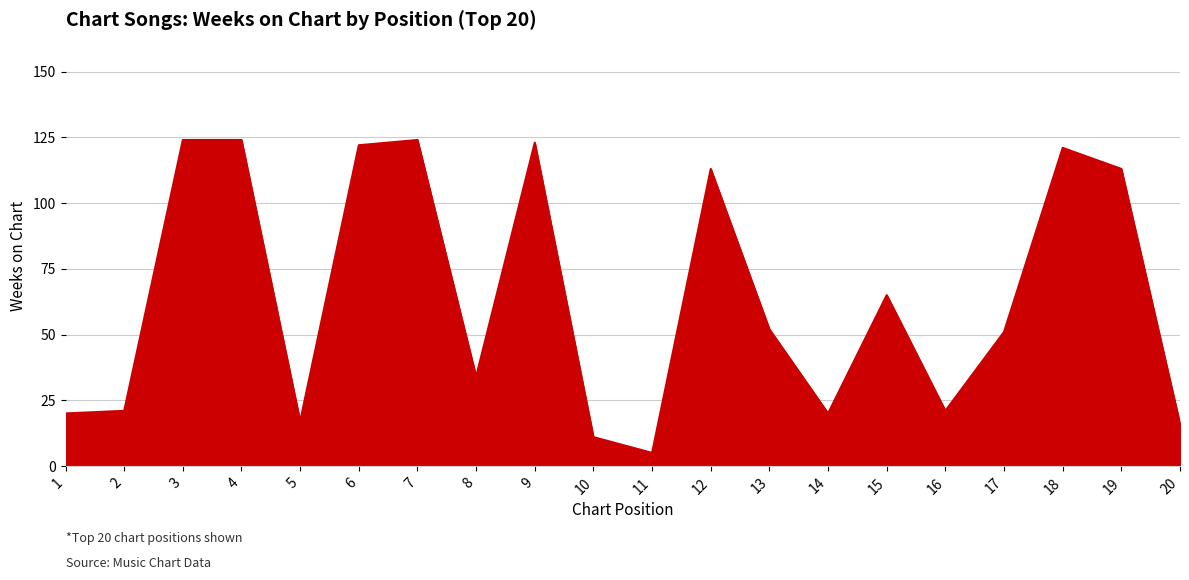

What is the difference between the values at 11 and 3?

119